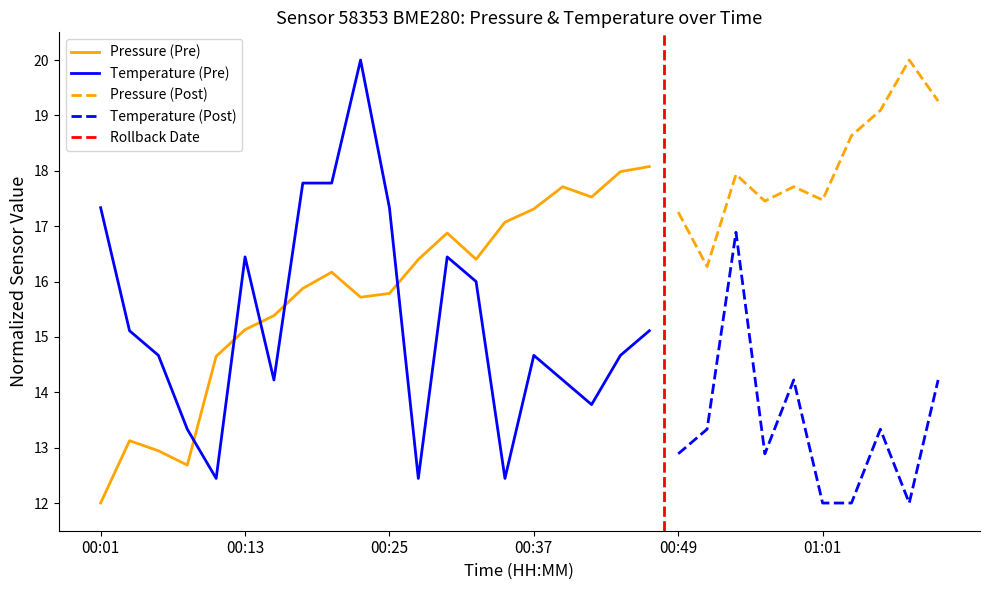

Which series has the largest total across all categories?

Pressure (Pre)